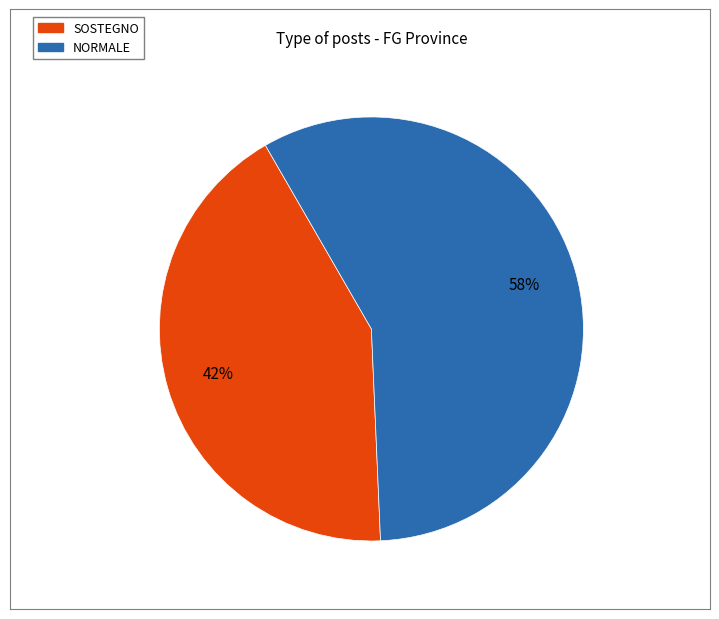

True or false: SOSTEGNO accounts for 42% of the total.

True